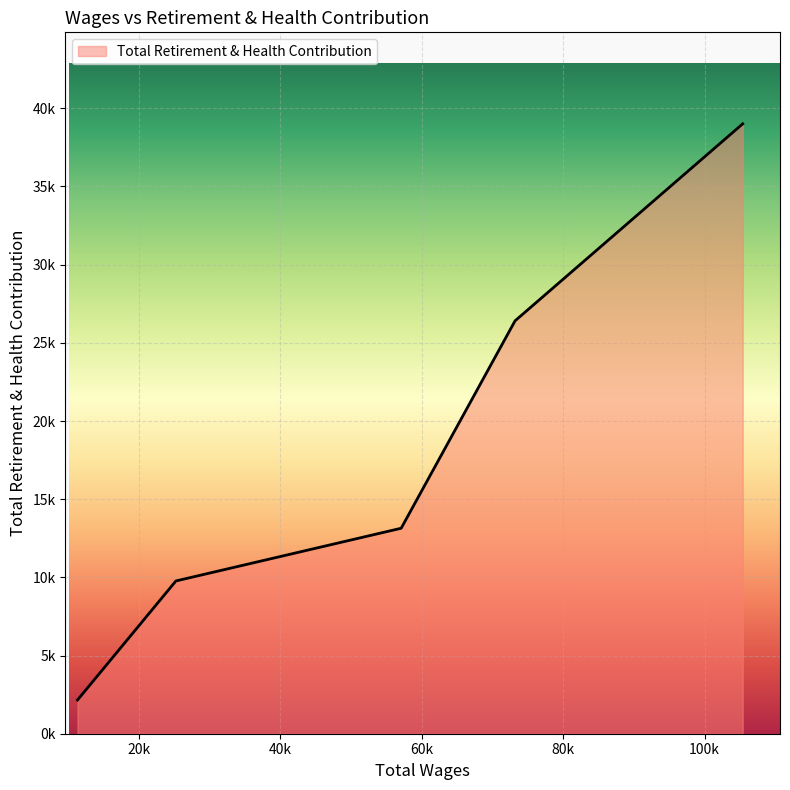

At which category does the chart reach its peak across all series?

105373.0